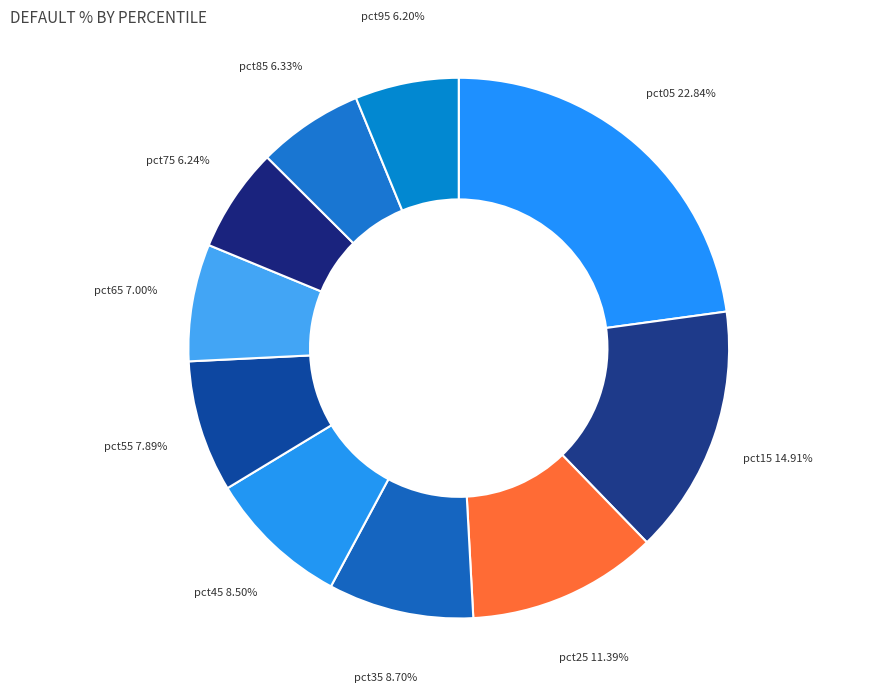

What is the largest slice in the pie chart?

pct05